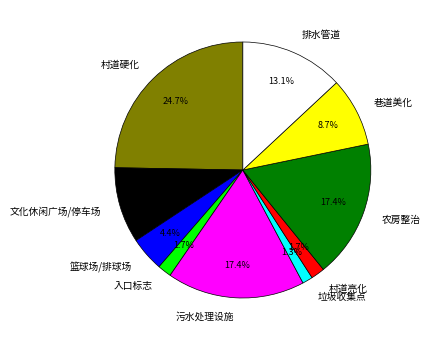

To the nearest percent, what is the average slice percentage?

10%